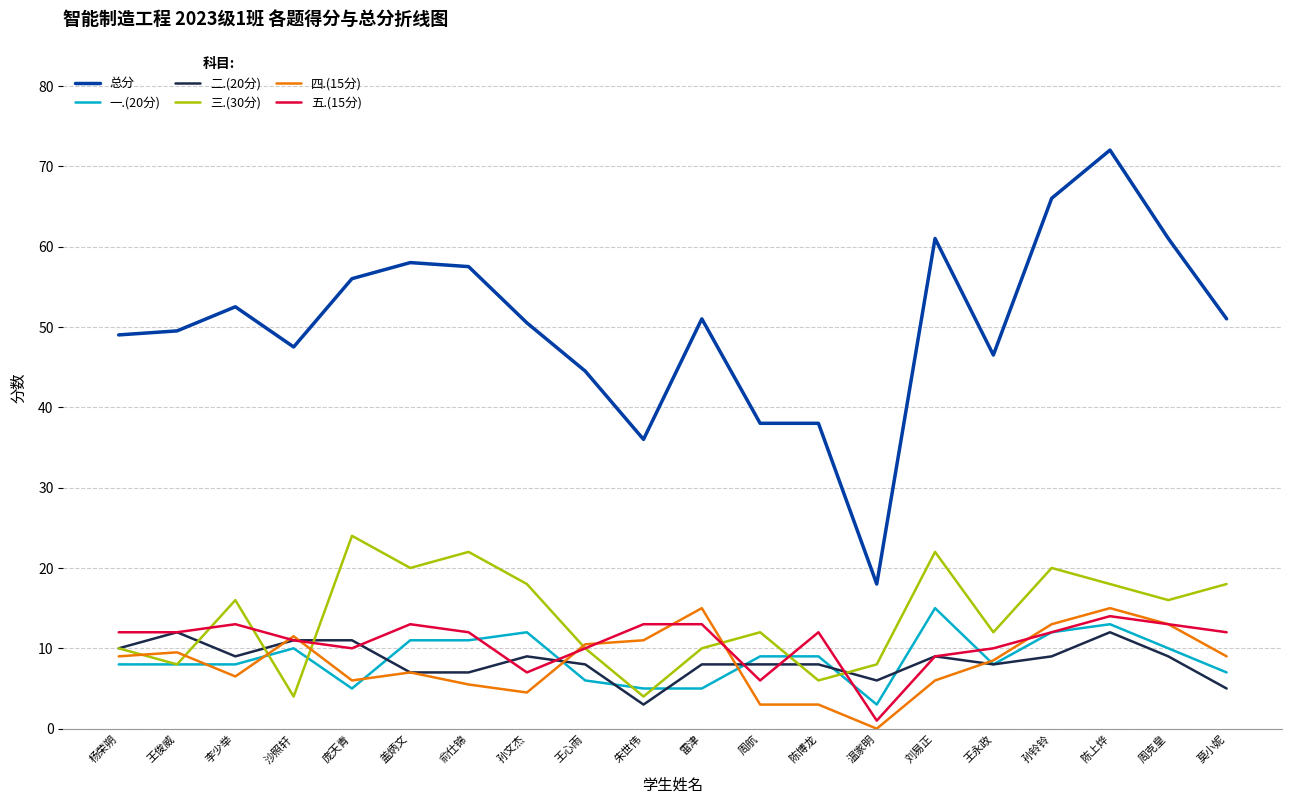

Between 周航 and 刘易正, which series saw the biggest shift?

总分